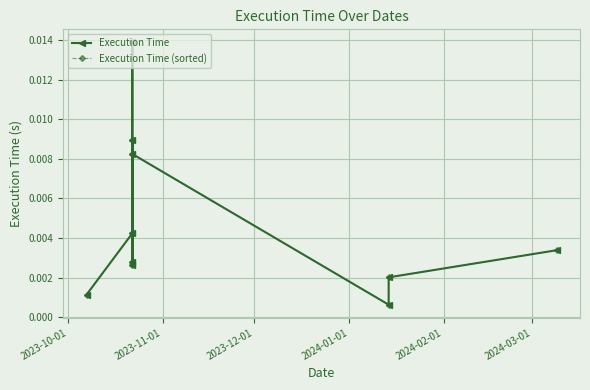

How many interior local valleys does the Execution Time (sorted) series have?

3